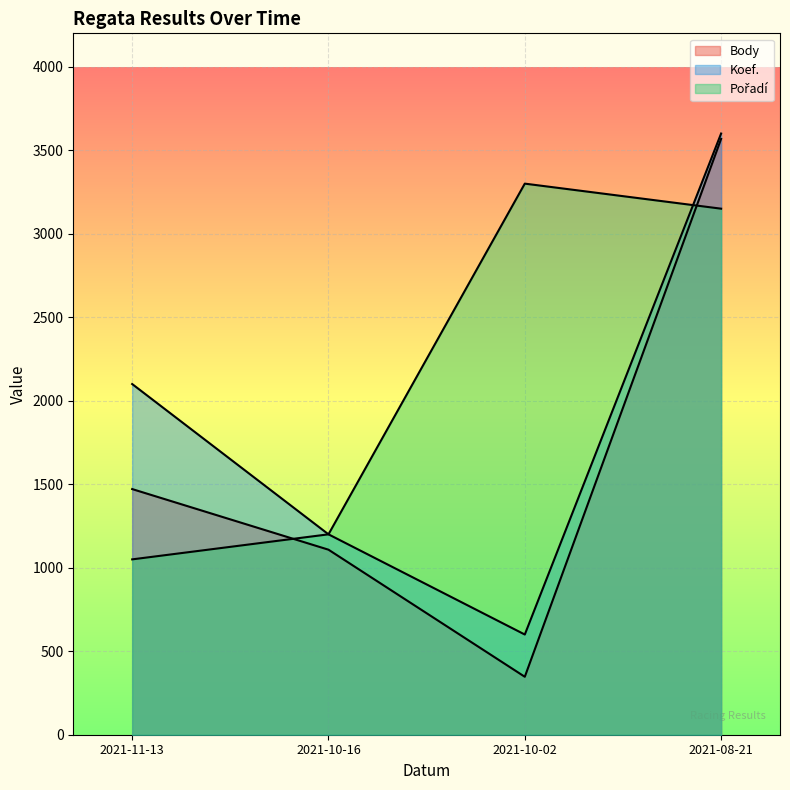

The Koef. series shows 1729 at 2021-10-16. True or false?

False